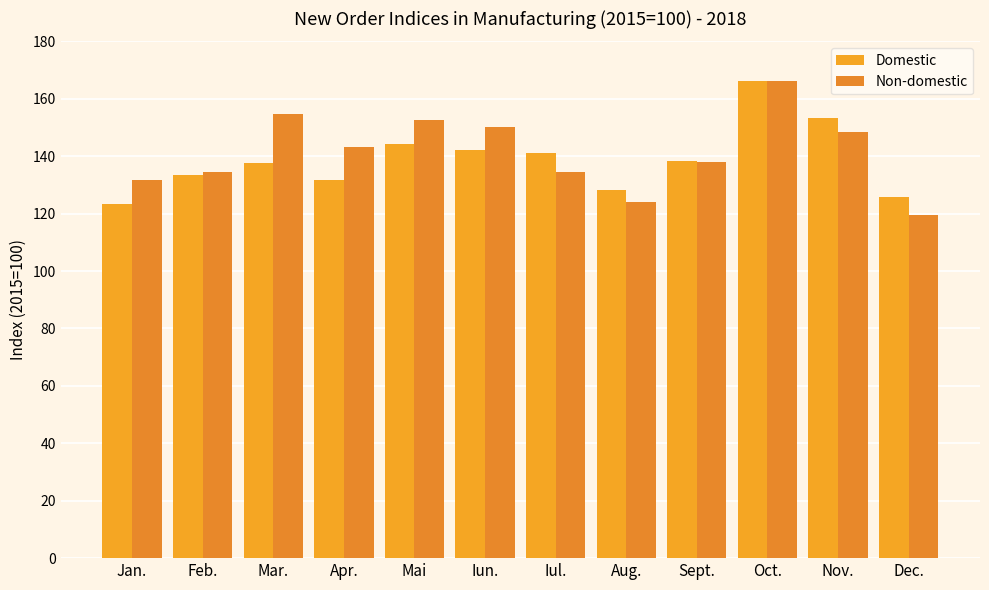

Rank the series by their maximum value, from lowest to highest.

Domestic, Non-domestic